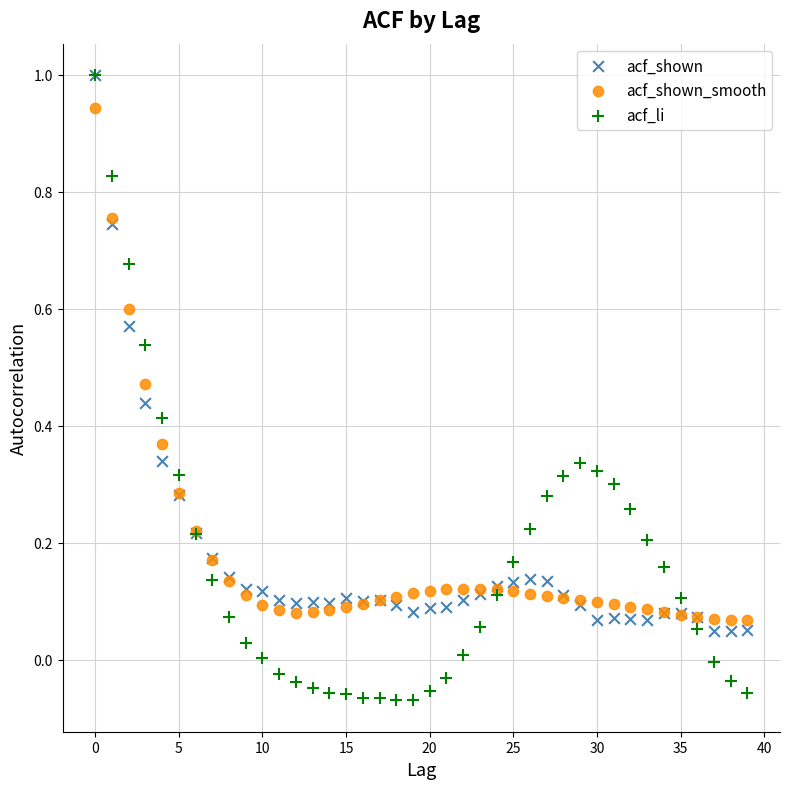

What are all the series names shown in the legend?

acf_shown, acf_shown_smooth, acf_li